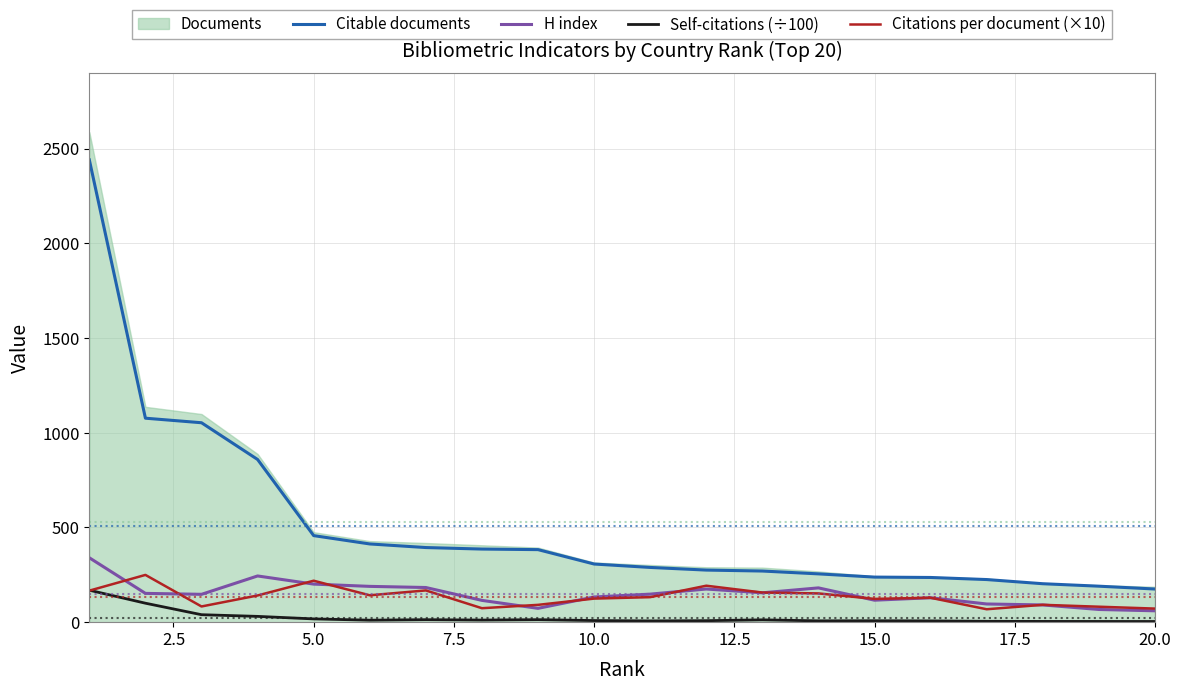

What is the lowest value of the Citations per document (×10) series?

68.2